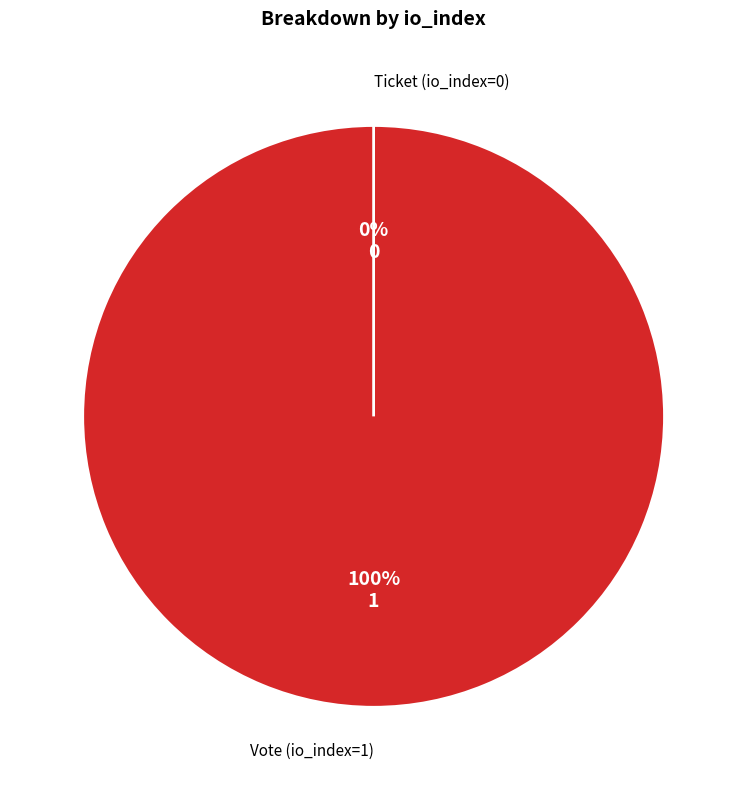

What is the largest slice in the pie chart?

Vote (io_index=1)